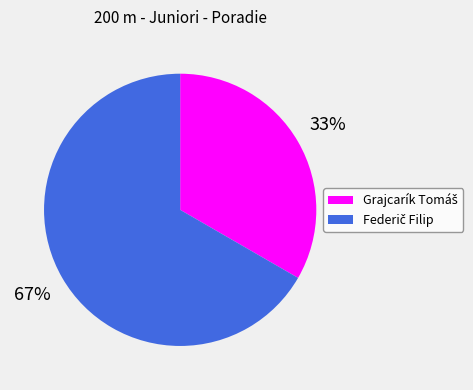

To the nearest percent, what is the average slice percentage?

50%